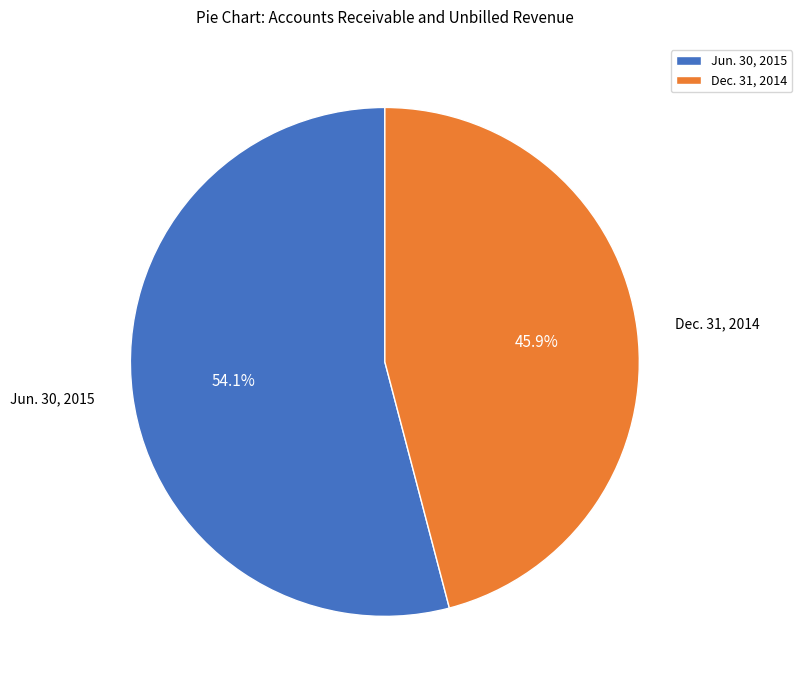

Which has a higher value, Dec. 31, 2014 or Jun. 30, 2015?

Jun. 30, 2015